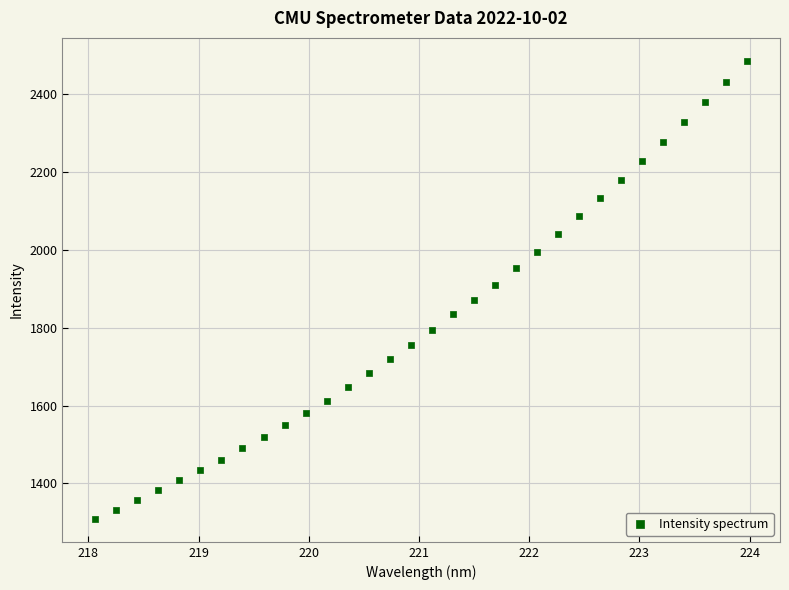

What is the range of X values (max minus min)?

5.9